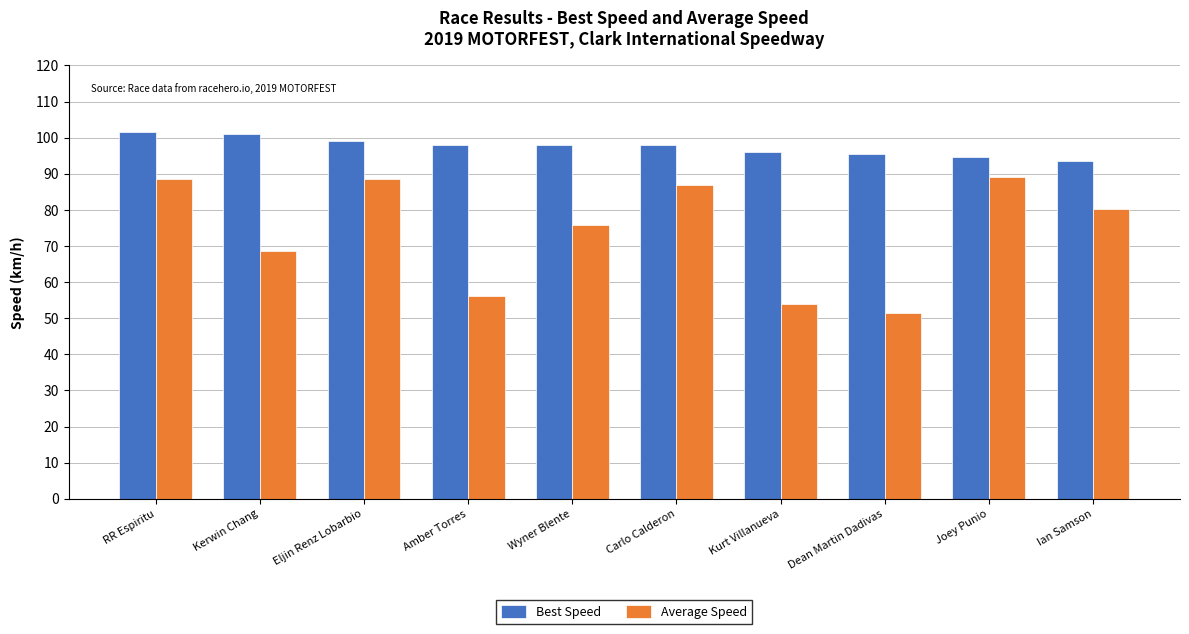

What is the highest value of the Average Speed series?

89.2